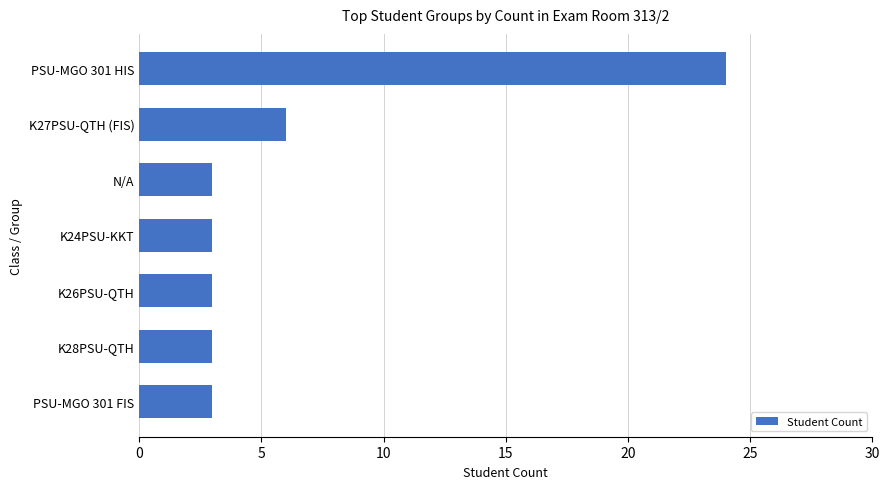

Reading bottom to top, what are all the values shown in this chart?

3	3	3	3	3	6	24